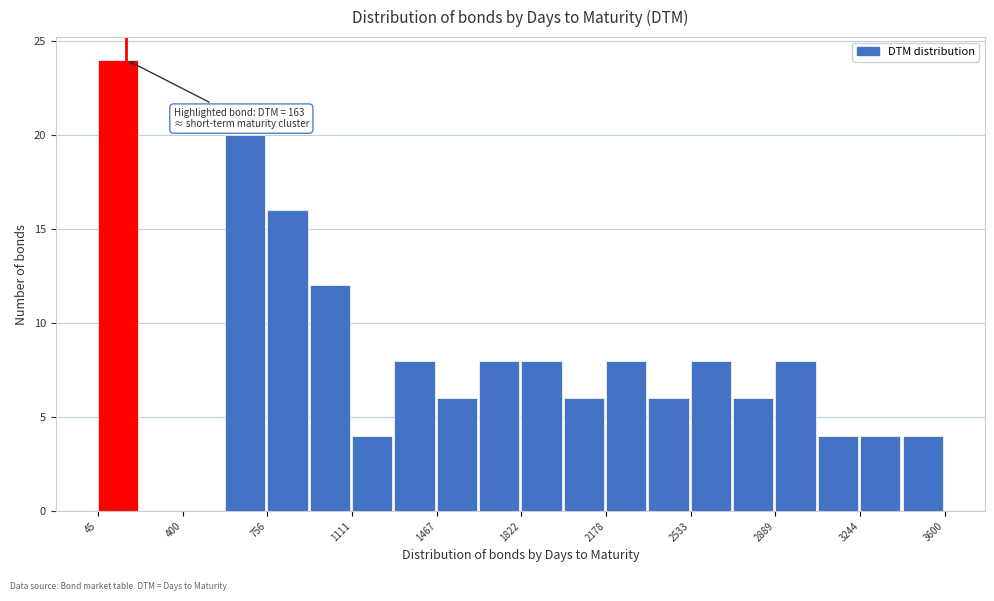

Read against the x-axis, roughly where is the centre of the tallest bar?

150